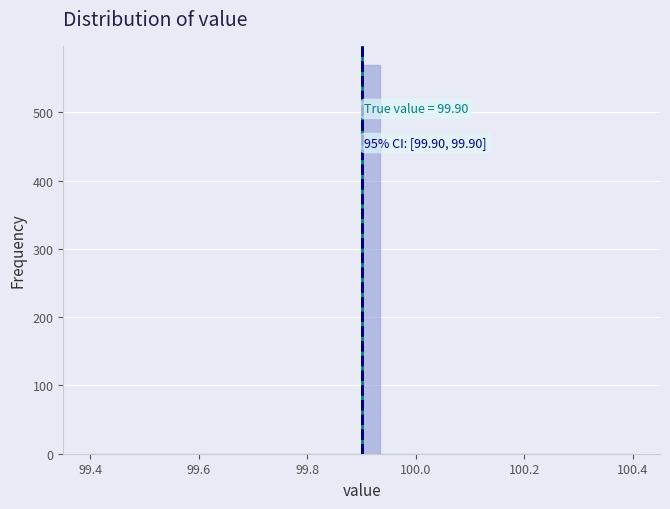

Read against the x-axis, roughly where is the centre of the tallest bar?

99.92